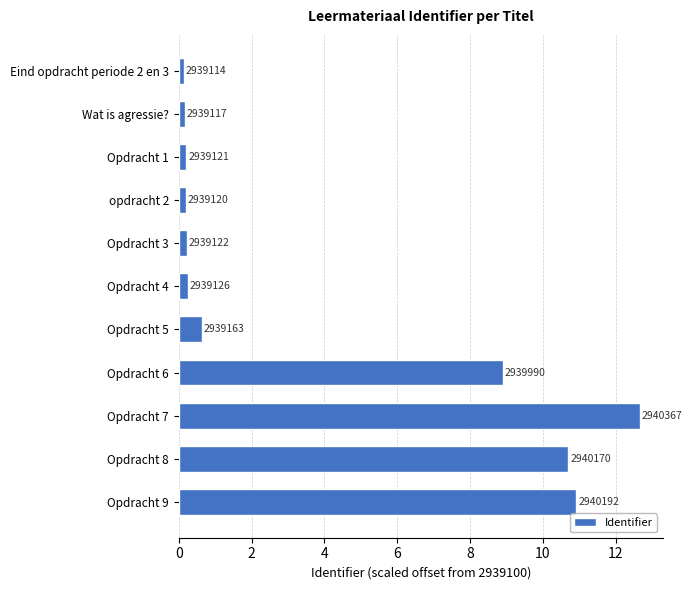

What is the difference between the maximum and minimum values?

12.5